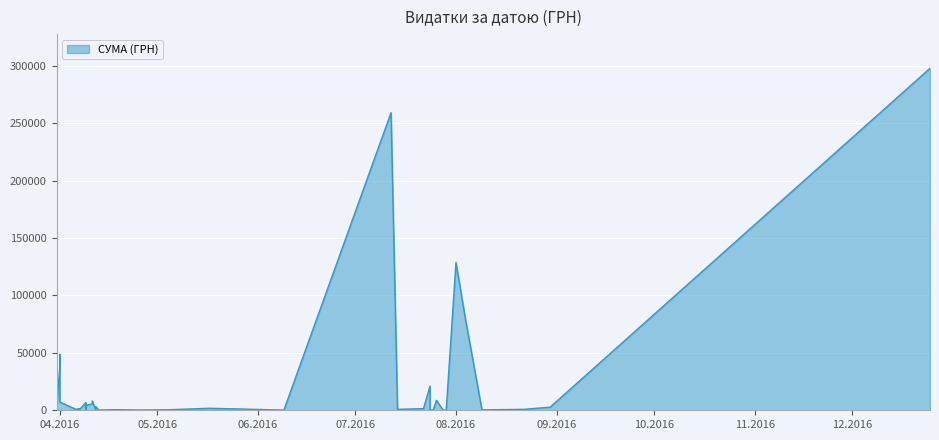

What is the sum of the values at 09.04.2016 and 06.04.2016?

4923.7